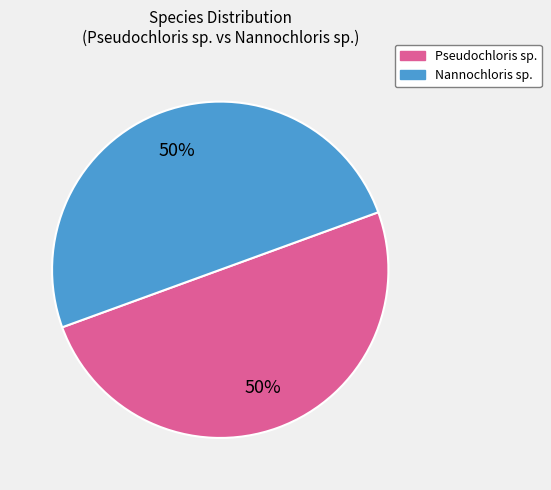

To the nearest percent, what is the average slice percentage?

50%